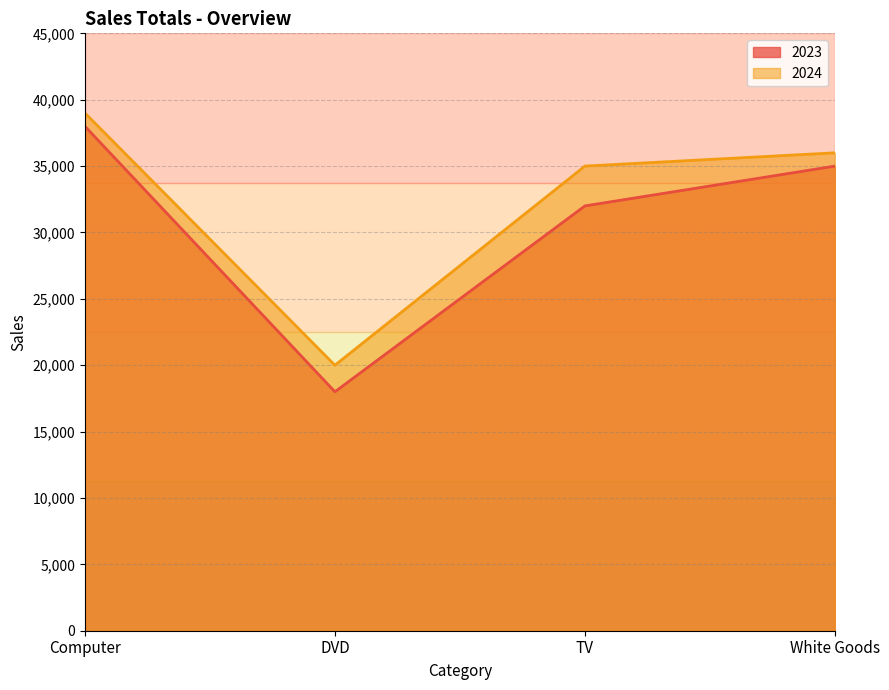

The 2023 series shows 35000 at White Goods. True or false?

True